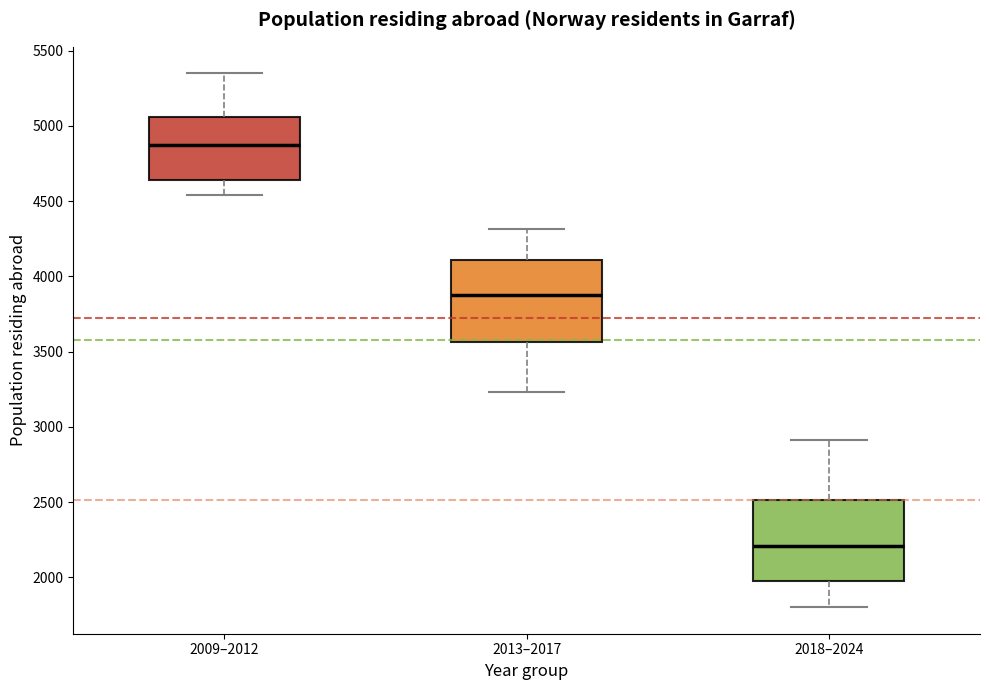

Where does the upper whisker of the box for 2009–2012 end on the y-axis? The values are not printed on the chart, so give them approximately, as read against the axis.

5350